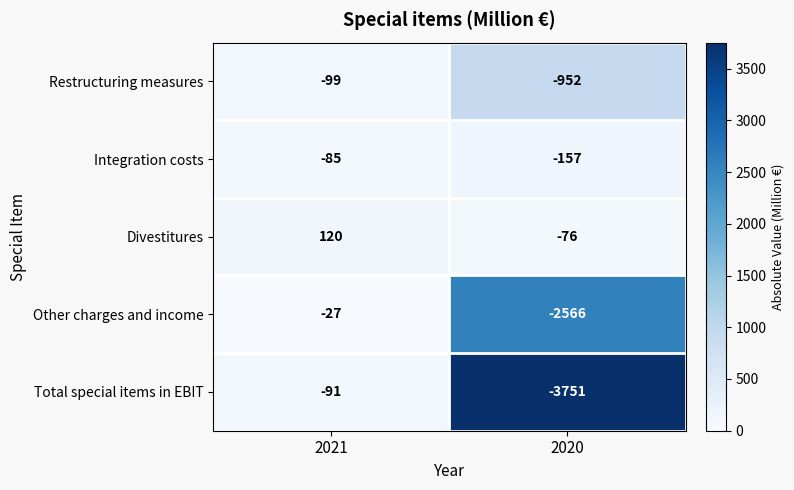

Which series has the largest total across all categories?

Divestitures